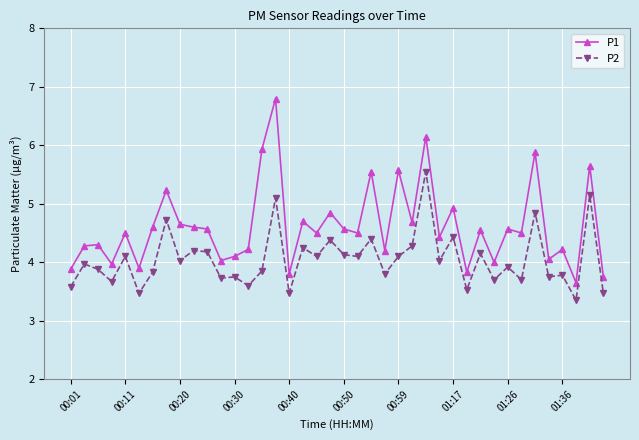

List the series in order of their overall mean, lowest first.

P2, P1